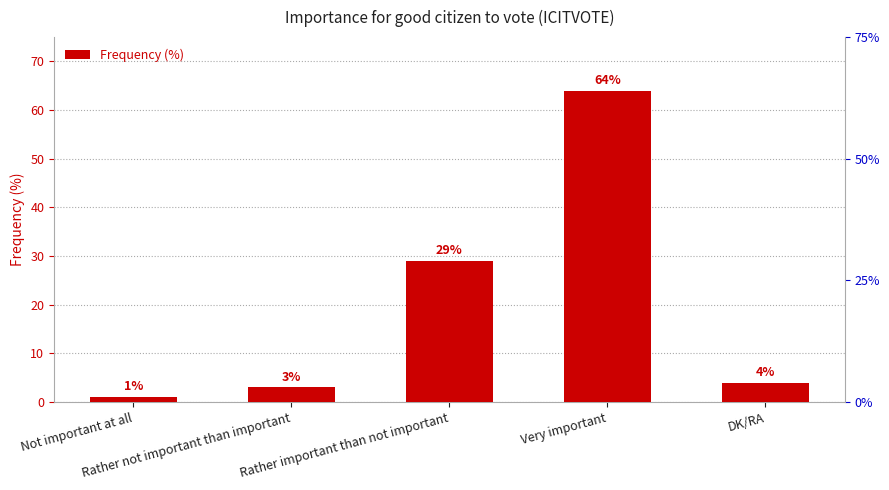

What is the minimum value shown in the chart?

1